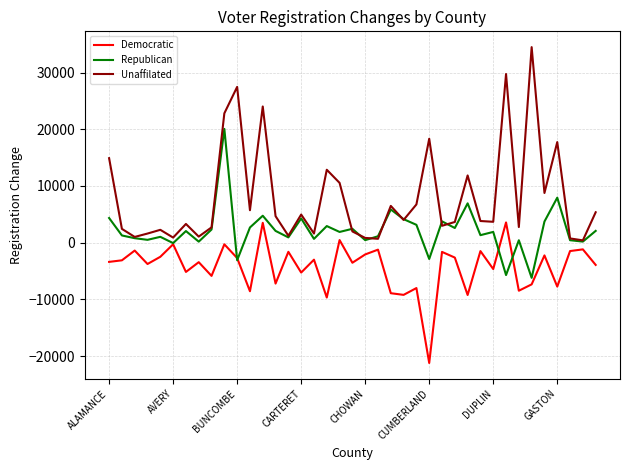

How many interior local peaks does the Unaffilated series have?

12